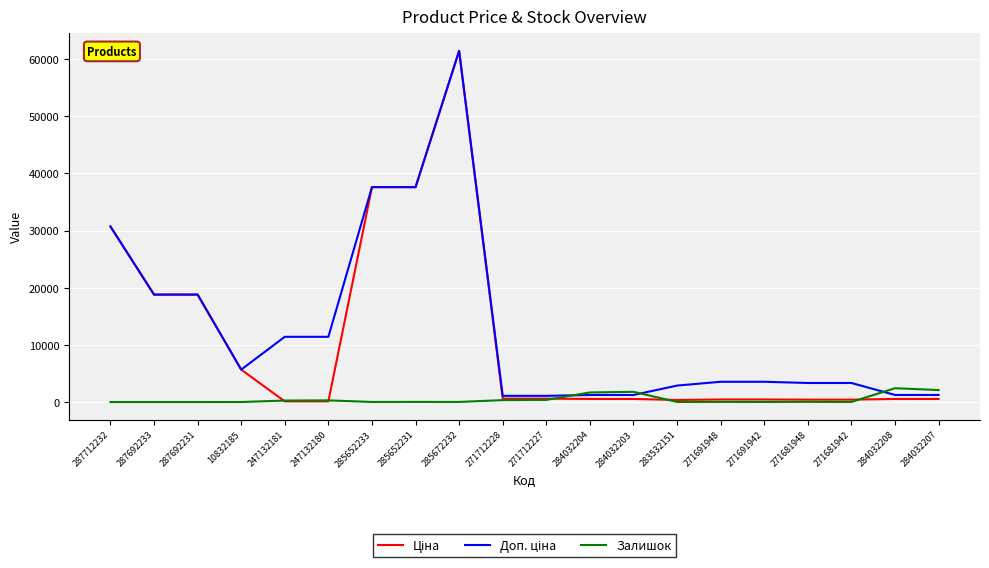

Is it true that Залишок equals 15.0 at 283532151?

True